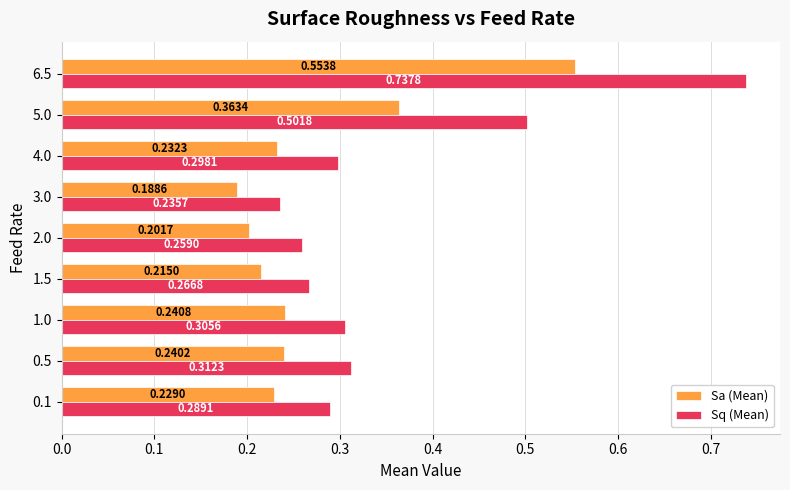

Which category has the lowest value across all series?

3.0